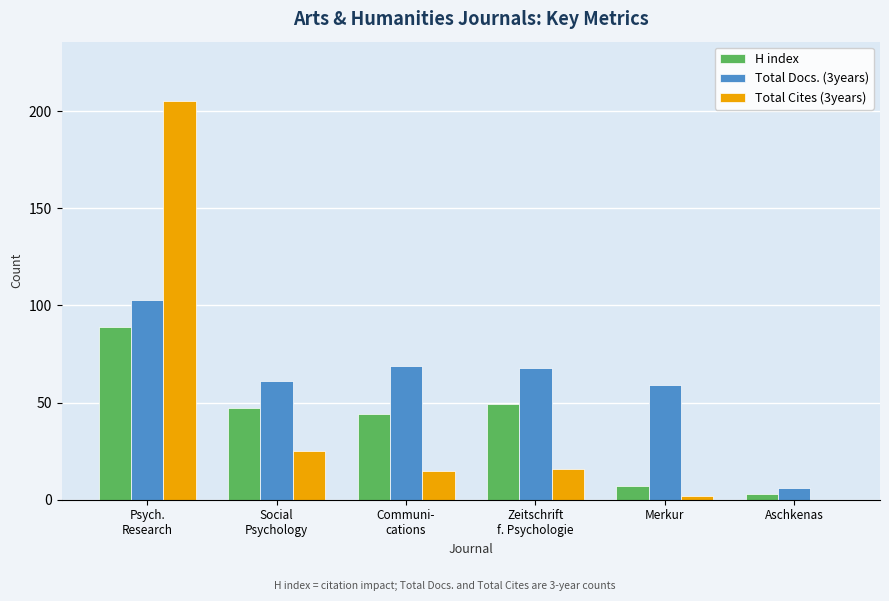

Which series has the largest total across all categories?

Total Docs. (3years)